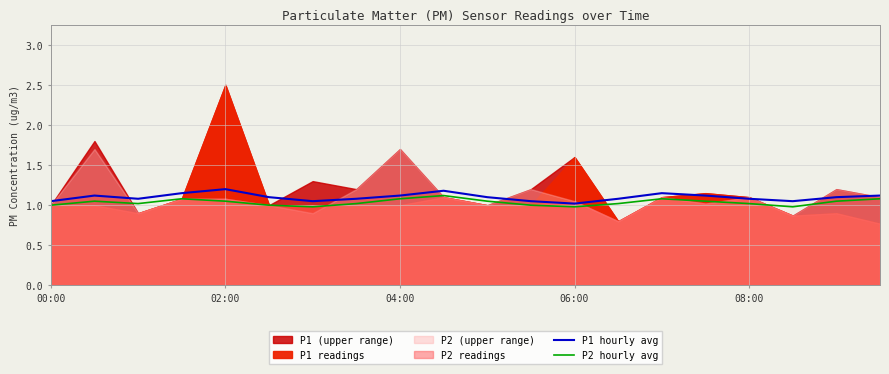

The P2 hourly avg series shows 1.4 at 00:00. True or false?

False